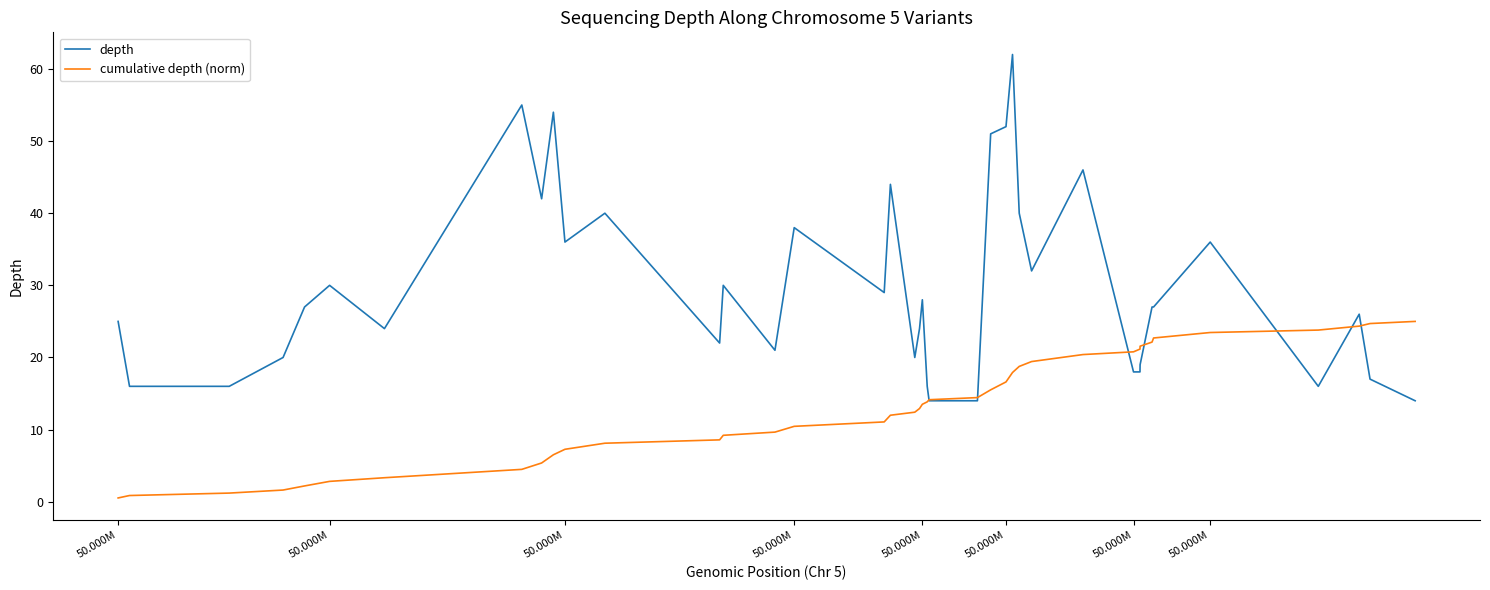

True or false: cumulative depth (norm) and depth cross at least once.

True